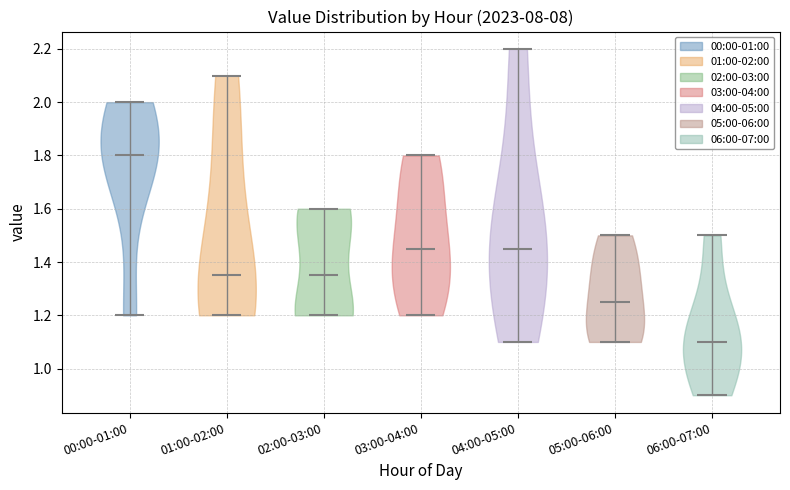

Reading left to right, read every violin against the y-axis: where its median line is, and the lowest and highest points it reaches. The values are not printed on the chart, so give them approximately, as read against the axis.

00:00-01:00: median line 1.80, lowest point 1.20, highest point 2.00
01:00-02:00: median line 1.36, lowest point 1.20, highest point 2.10
02:00-03:00: median line 1.36, lowest point 1.20, highest point 1.60
03:00-04:00: median line 1.46, lowest point 1.20, highest point 1.80
04:00-05:00: median line 1.46, lowest point 1.10, highest point 2.20
05:00-06:00: median line 1.26, lowest point 1.10, highest point 1.50
06:00-07:00: median line 1.10, lowest point 0.90, highest point 1.50